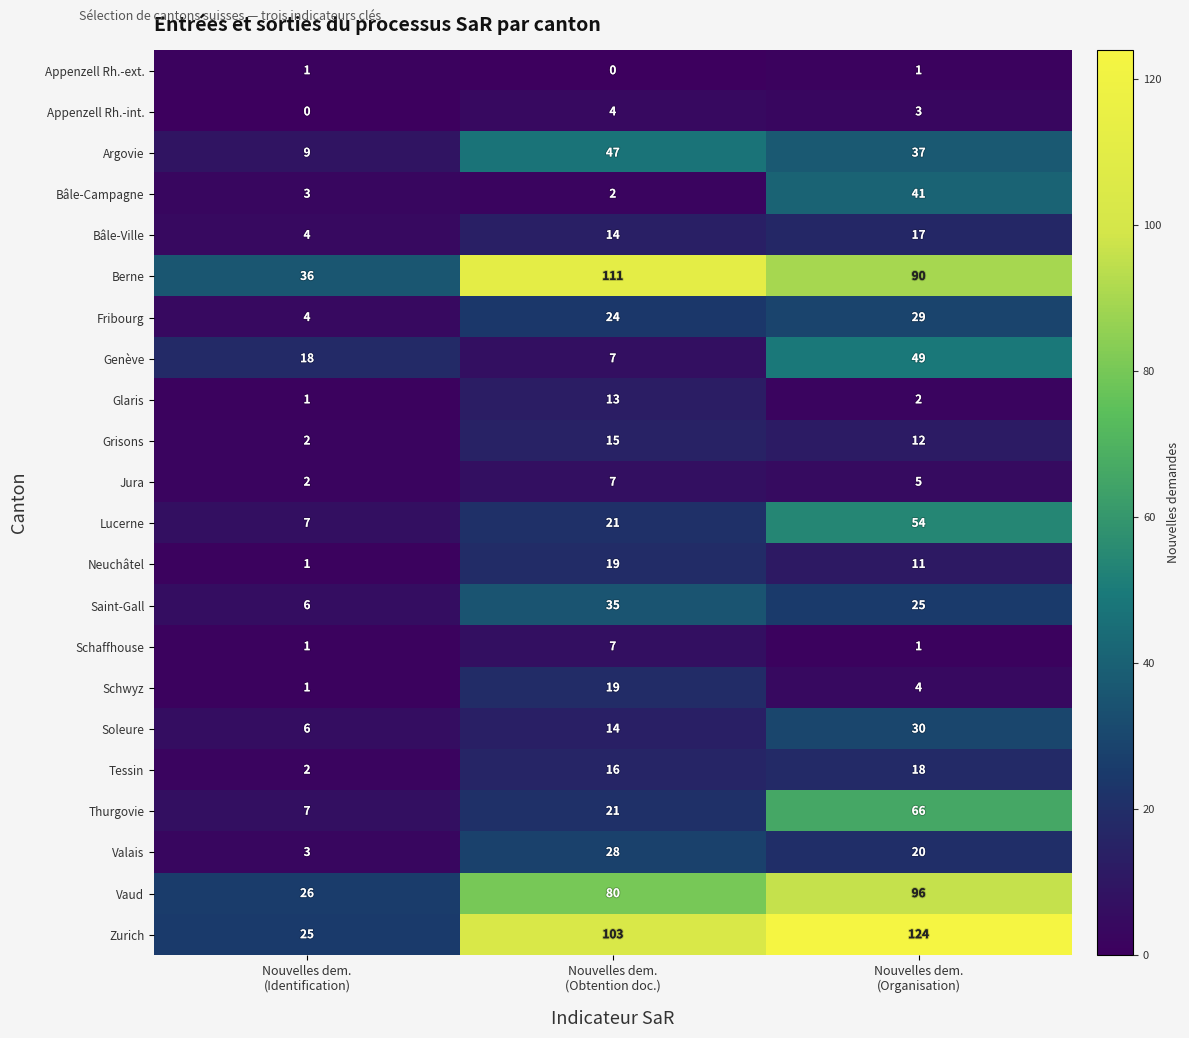

At how many categories does at least one series exceed 35?

3